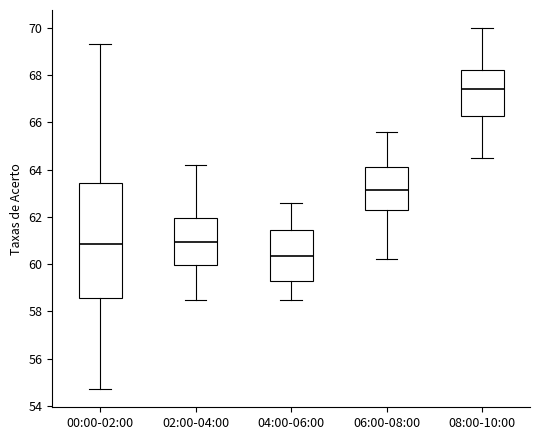

Reading left to right, read every box against the y-axis: the position of its median line, the range the box covers, and the ends of its whiskers. The values are not printed on the chart, so give them approximately, as read against the axis.

00:00-02:00: median 60.8, box 58.6 to 63.4, whiskers 54.8 to 69.4
02:00-04:00: median 61.0, box 60.0 to 62.0, whiskers 58.6 to 64.2
04:00-06:00: median 60.4, box 59.4 to 61.4, whiskers 58.6 to 62.6
06:00-08:00: median 63.2, box 62.2 to 64.2, whiskers 60.2 to 65.6
08:00-10:00: median 67.4, box 66.2 to 68.2, whiskers 64.6 to 70.0